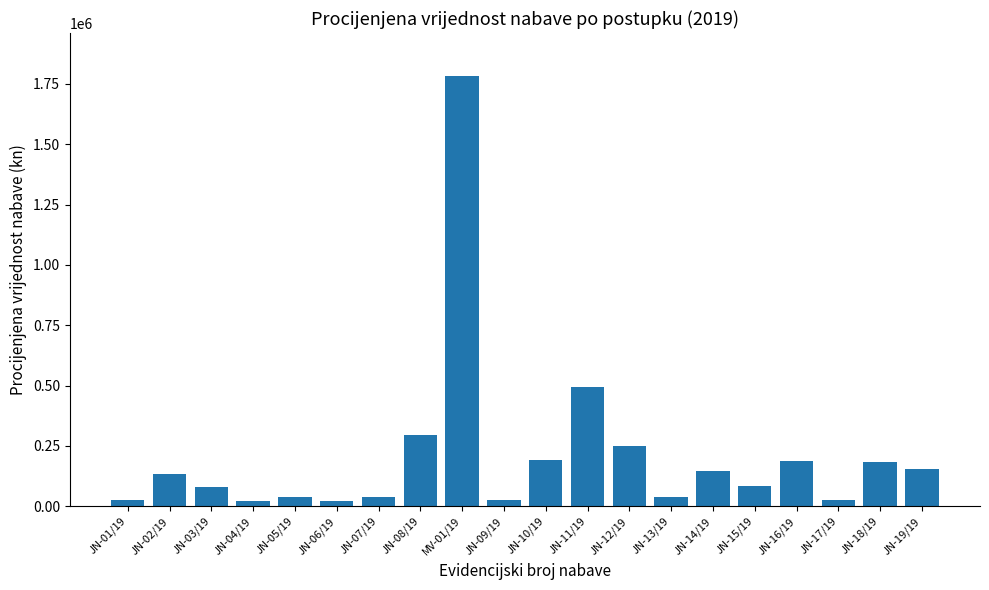

At which label is the value closest to 901286?

JN-11/19